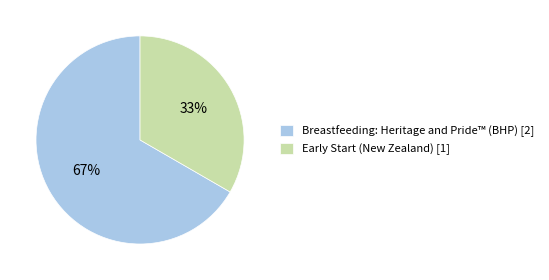

To the nearest percent, what is the average slice percentage?

50%